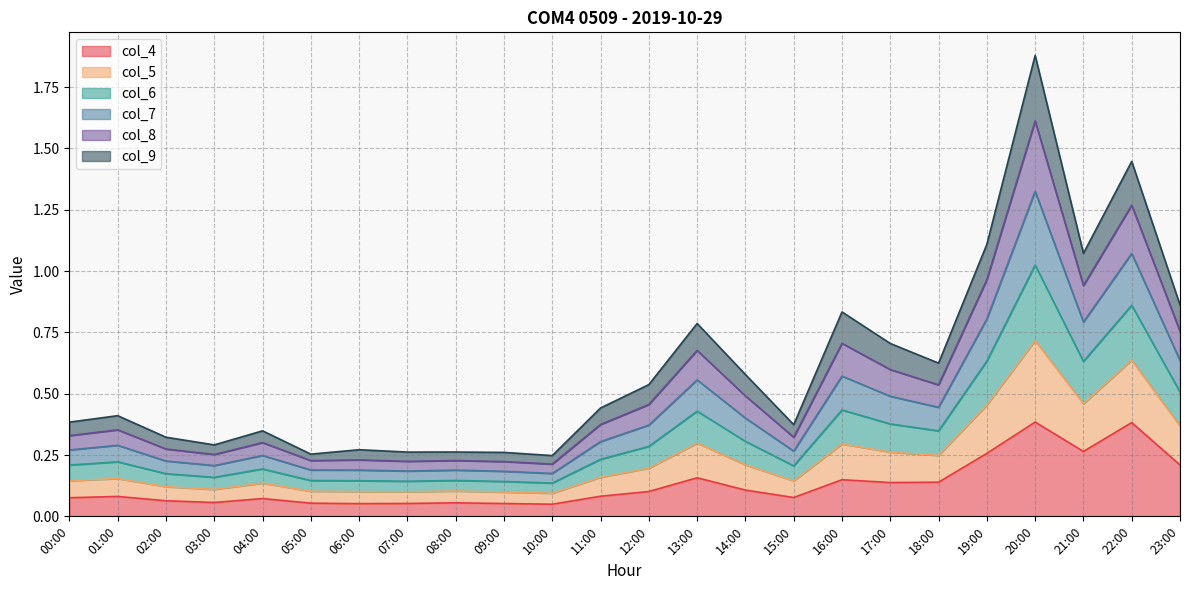

True or false: col_8 and col_6 intersect in this chart.

False